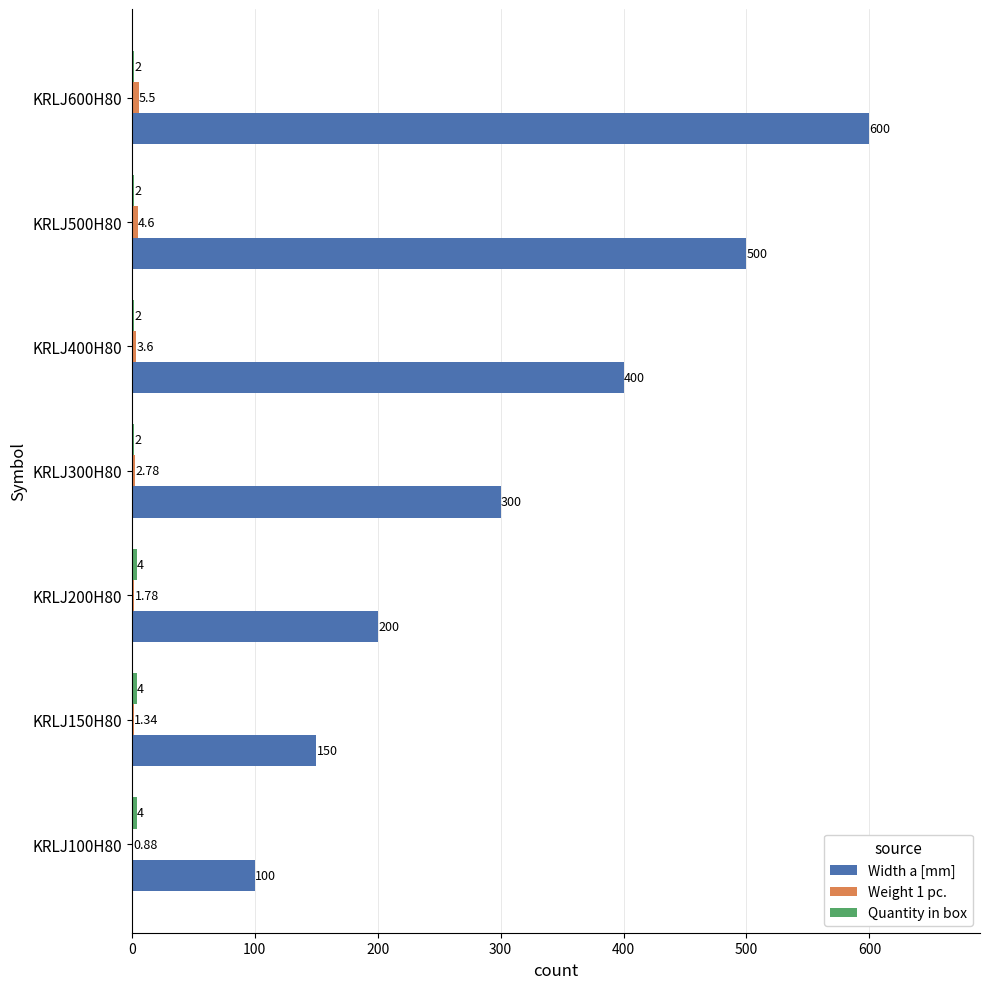

At which category is the sum across all series the highest?

KRLJ600H80